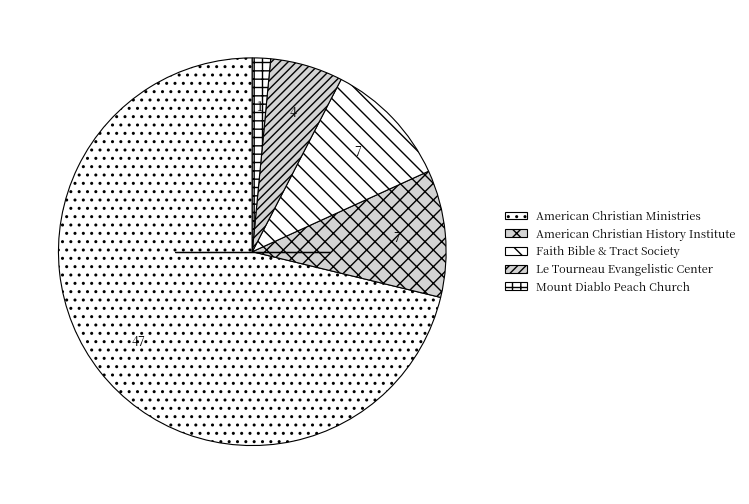

Does any single category account for the majority?

Yes